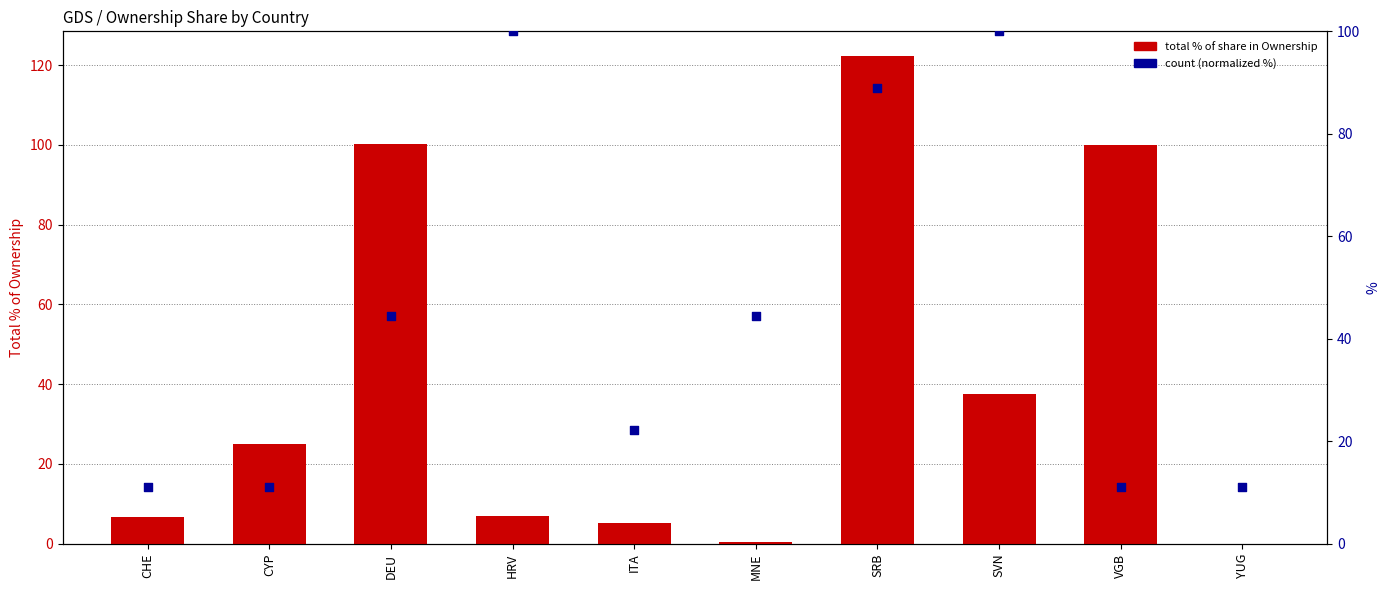

What is the total value across all series at CYP?

36.0